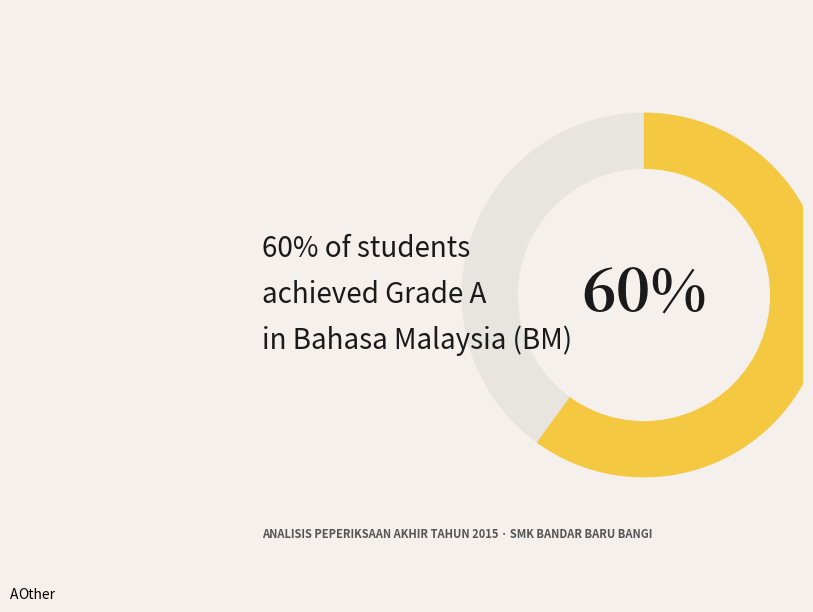

Is there a majority slice in this chart?

Yes